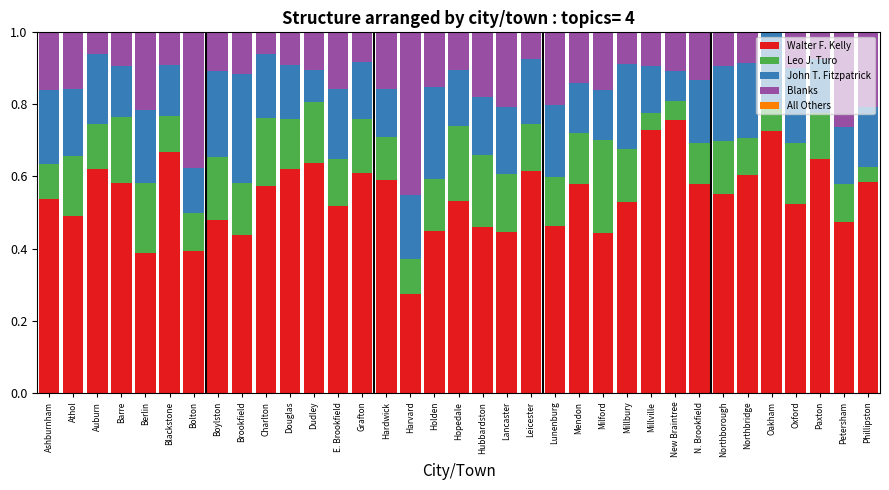

What is the total value across all series at Boylston?

1.0